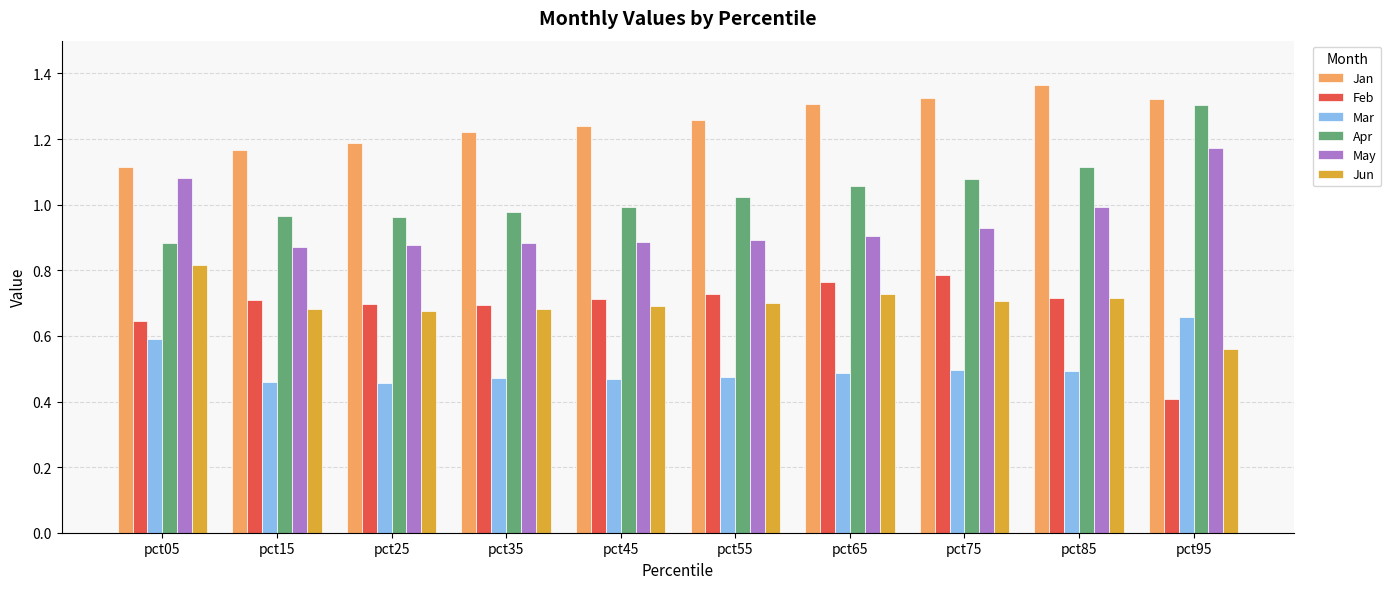

What is the total value across all series at pct35?

4.9